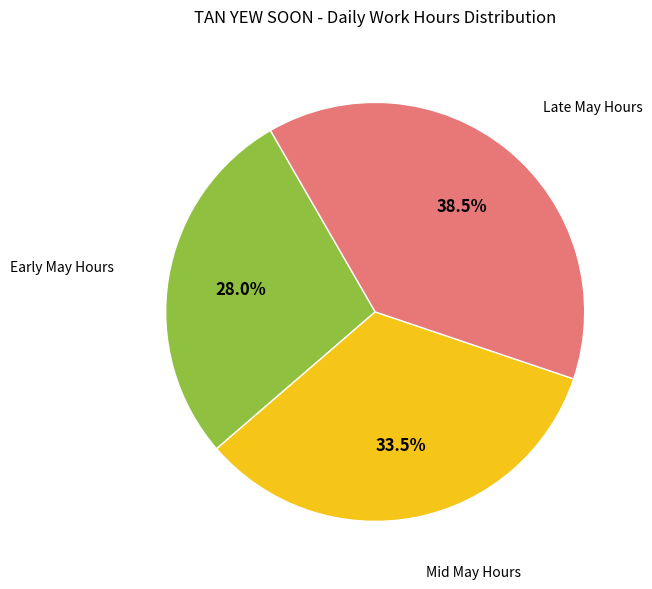

Is there a majority slice in this chart?

No